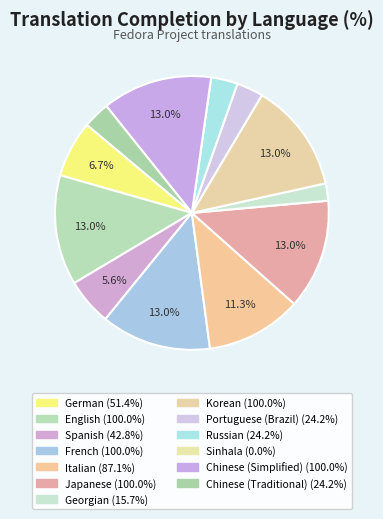

Combined, what portion of the pie is Japanese and German?

19.7%